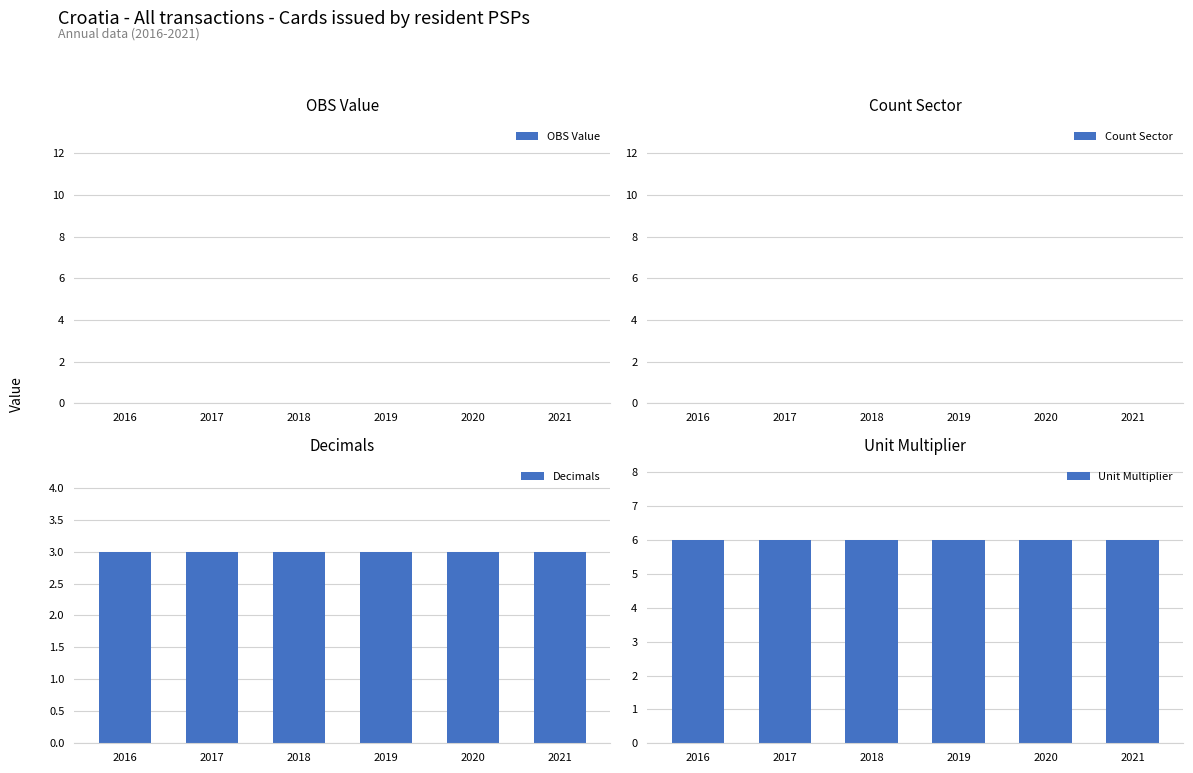

Rank the series by their maximum value, from highest to lowest.

Unit Multiplier, Decimals, OBS Value, Count Sector